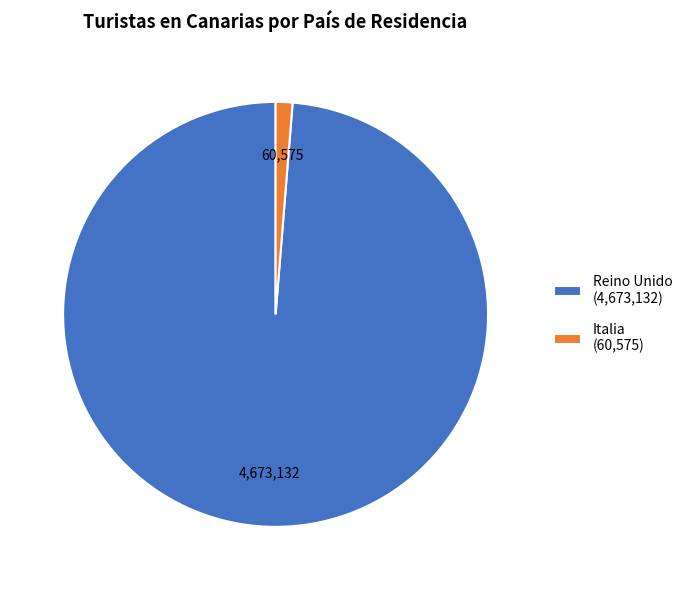

How many segments does this pie chart have?

2